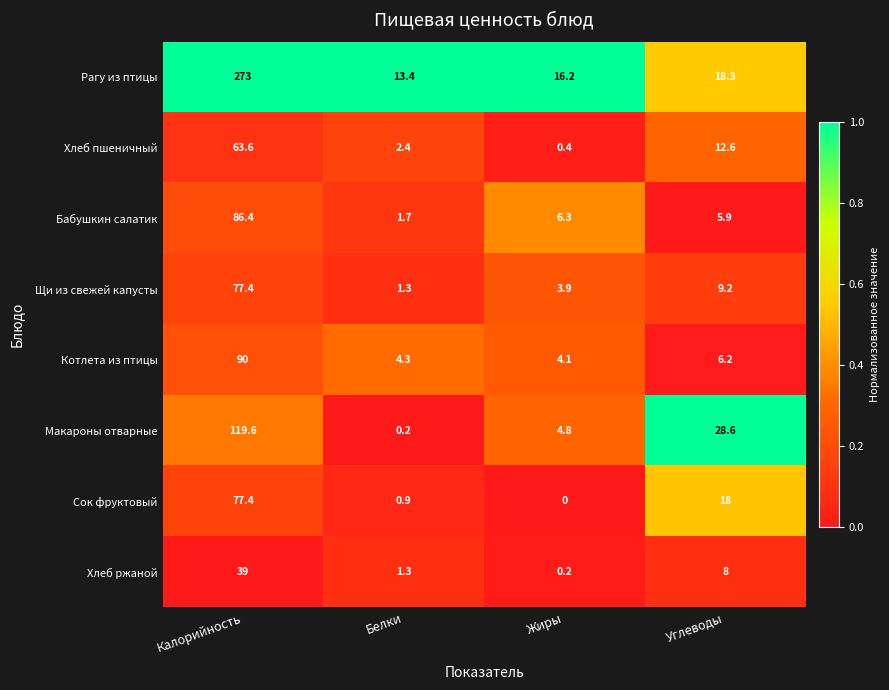

At which label is Котлета из птицы closest to 47?

Углеводы